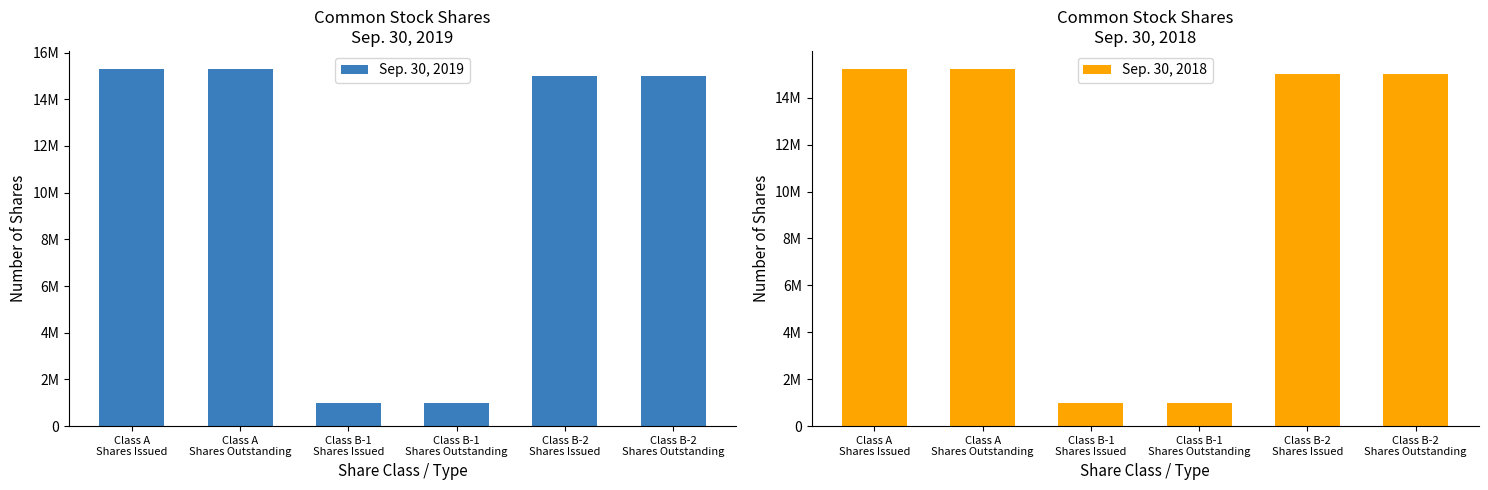

What is the maximum value for Sep. 30, 2018?

15229957